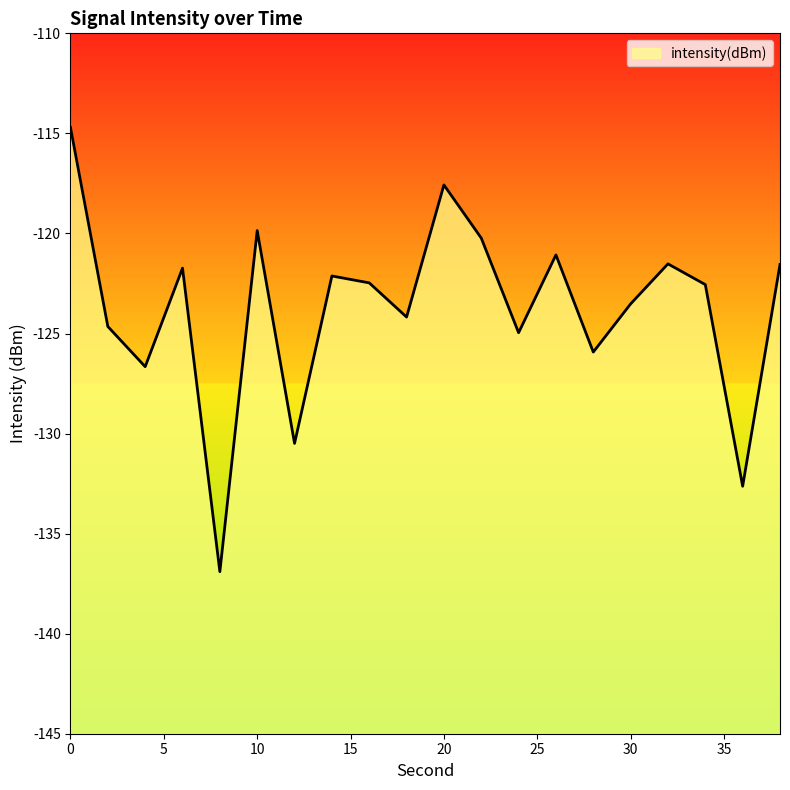

How many data points does each series have?

20